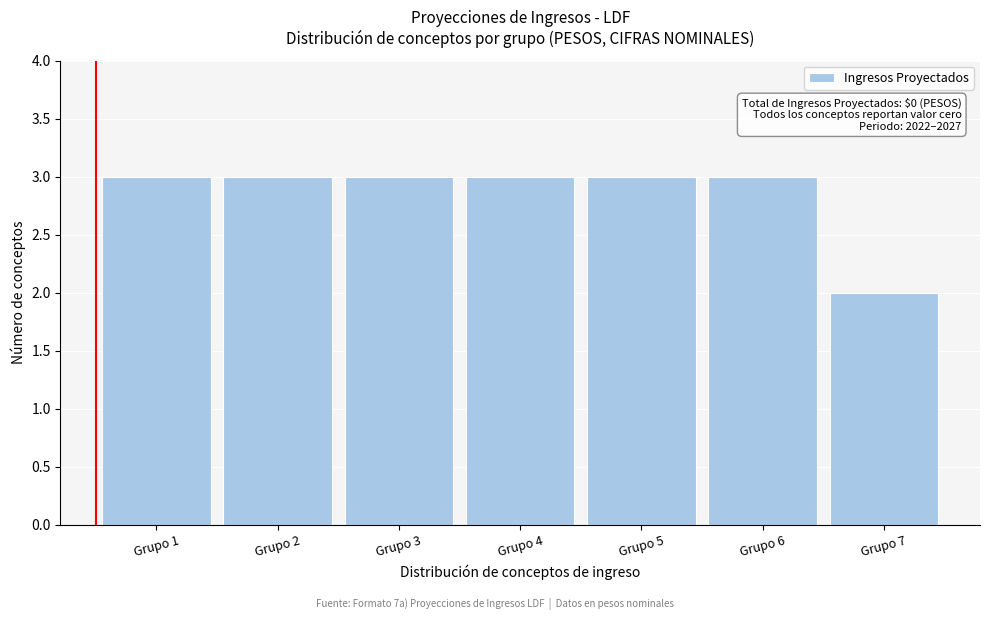

Reading right to left, extract all data points from this chart.

2	3	3	3	3	3	3